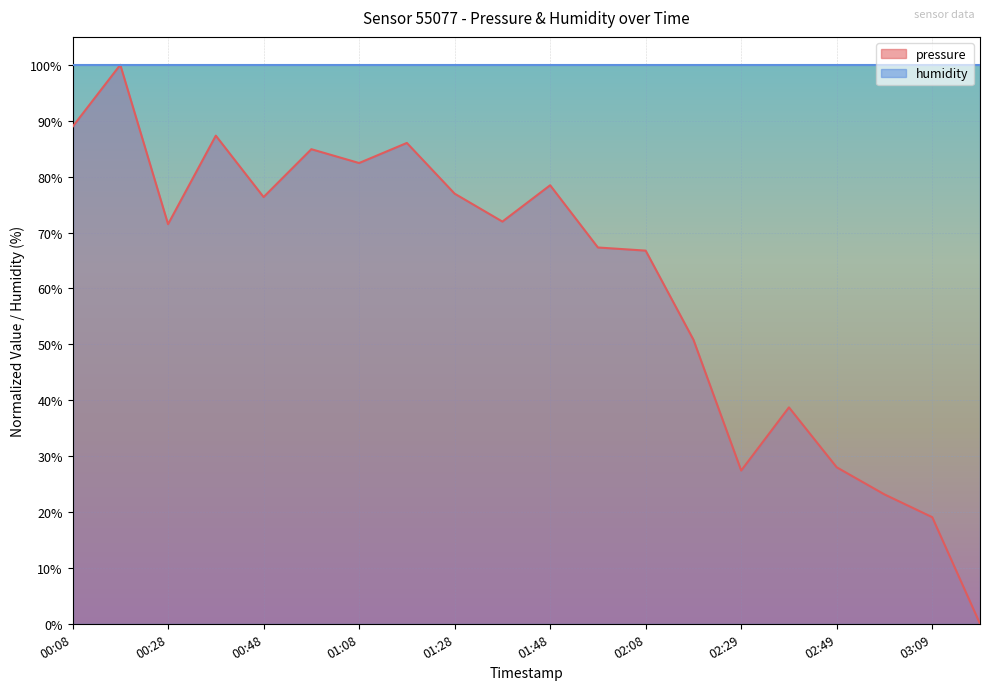

Read the humidity value at 02:08.

100.0